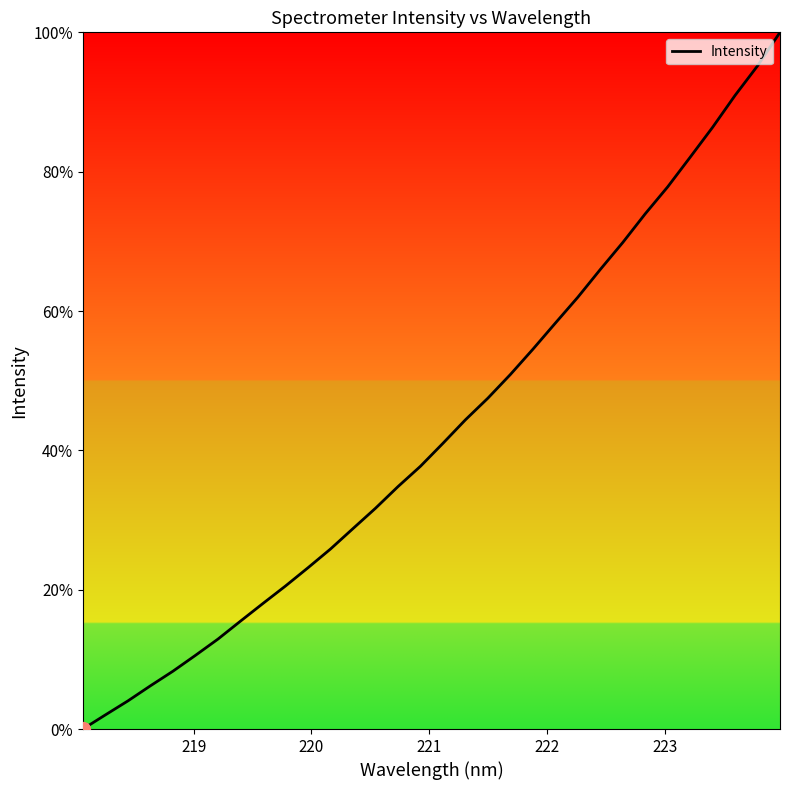

Reading right to left, extract all data points from this chart.

100.0	95.2	90.9	86.4	82.1	77.8	73.9	69.8	66.0	62.0	58.3	54.5	50.9	47.5	44.4	41.0	37.7	34.8	31.7	28.8	25.8	23.1	20.5	18.0	15.5	12.9	10.6	8.3	6.2	4.0	2.0	0.0